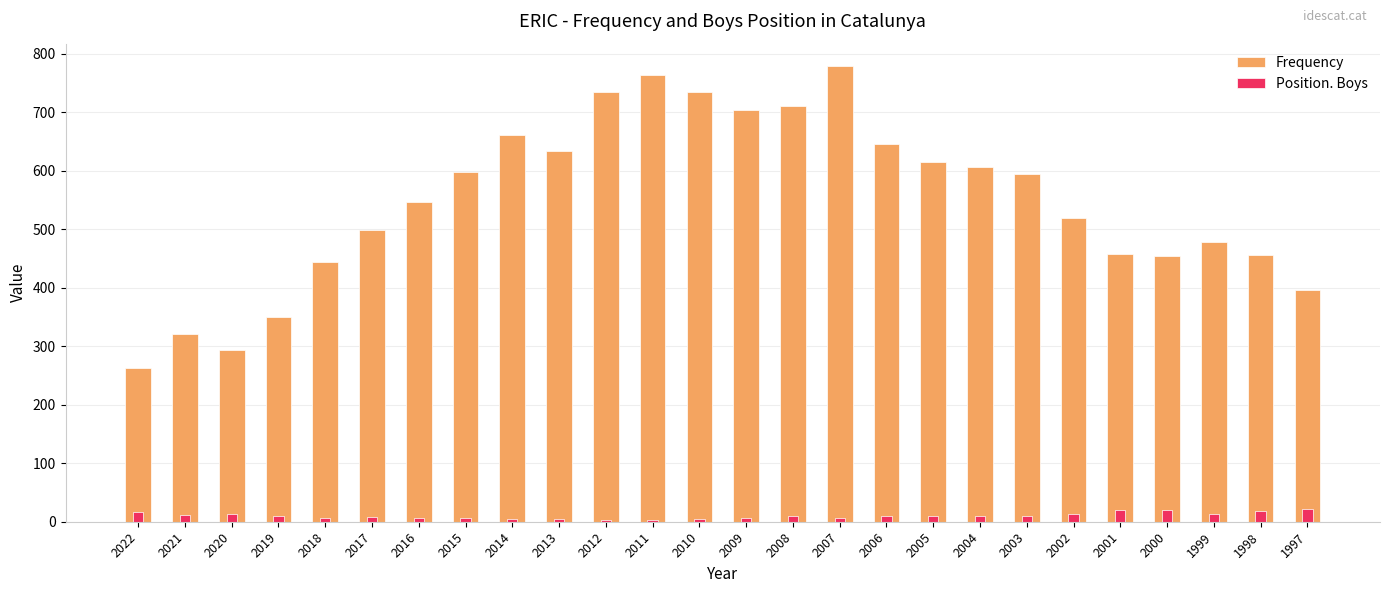

Reading left to right, what are all the values shown in this chart?

Frequency: 263	321	294	349	444	498	546	598	661	633	735	764	735	703	710	778	646	615	607	594	519	458	454	478	456	396
Position. Boys: 16	12	14	10	7	8	7	6	4	5	3	3	5	6	9	7	9	9	9	10	13	20	20	14	18	22